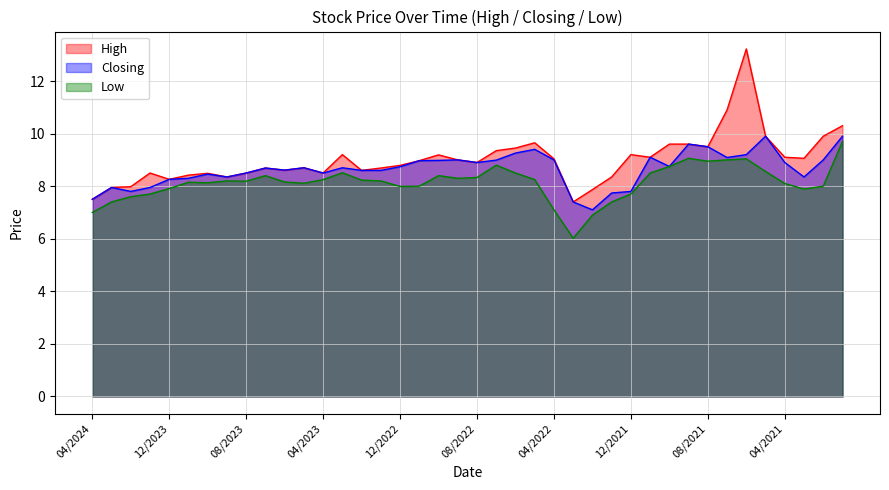

What is the sum of the Low values at 02/2021 and 06/2021?

17.0